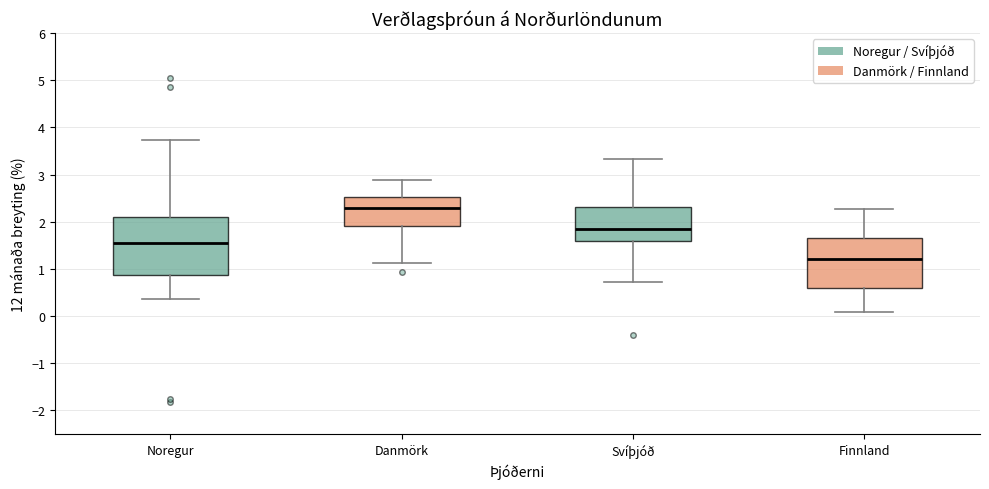

Which box has the lowest median line?

Finnland